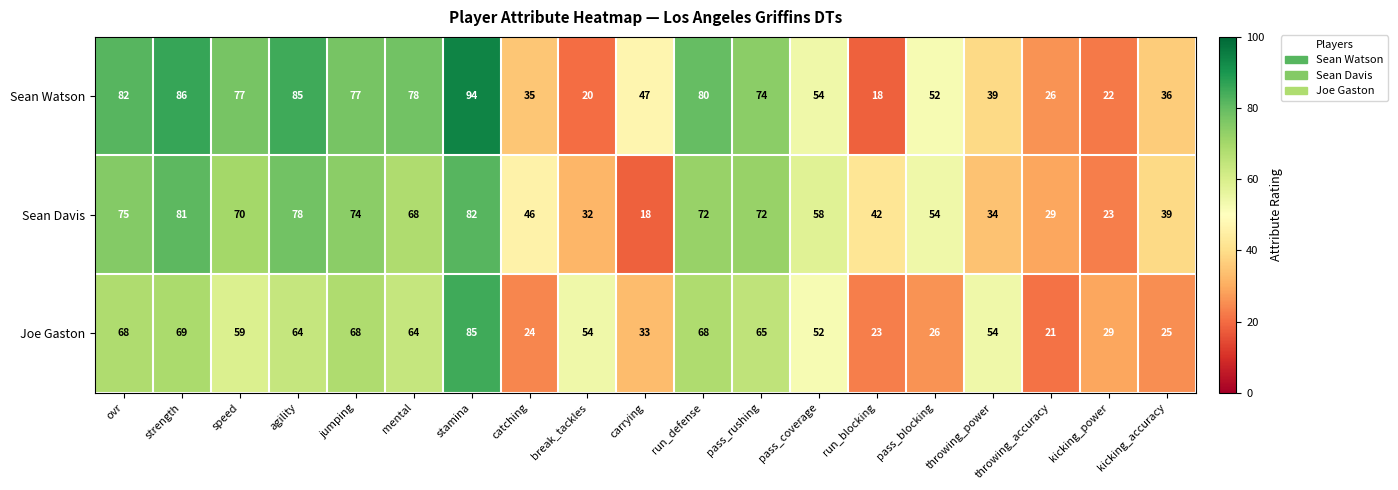

What is the sum of all Sean Davis values?

1047